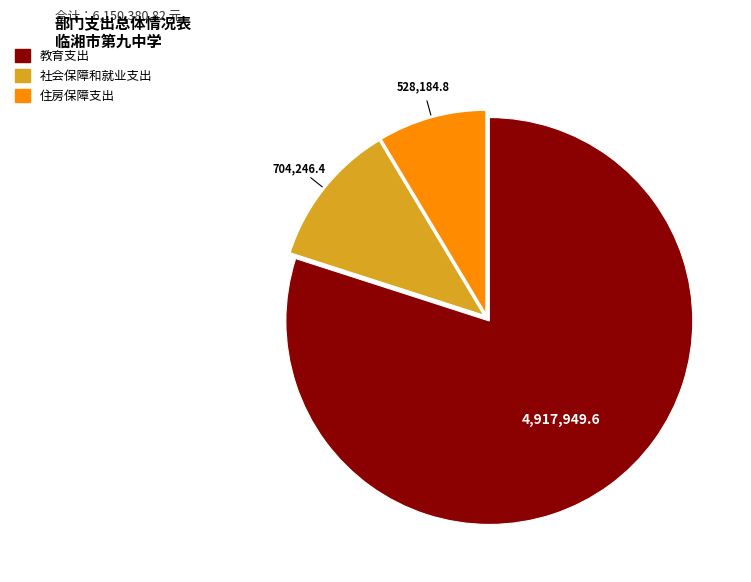

Rank the categories by value from highest to lowest.

教育支出, 社会保障和就业支出, 住房保障支出